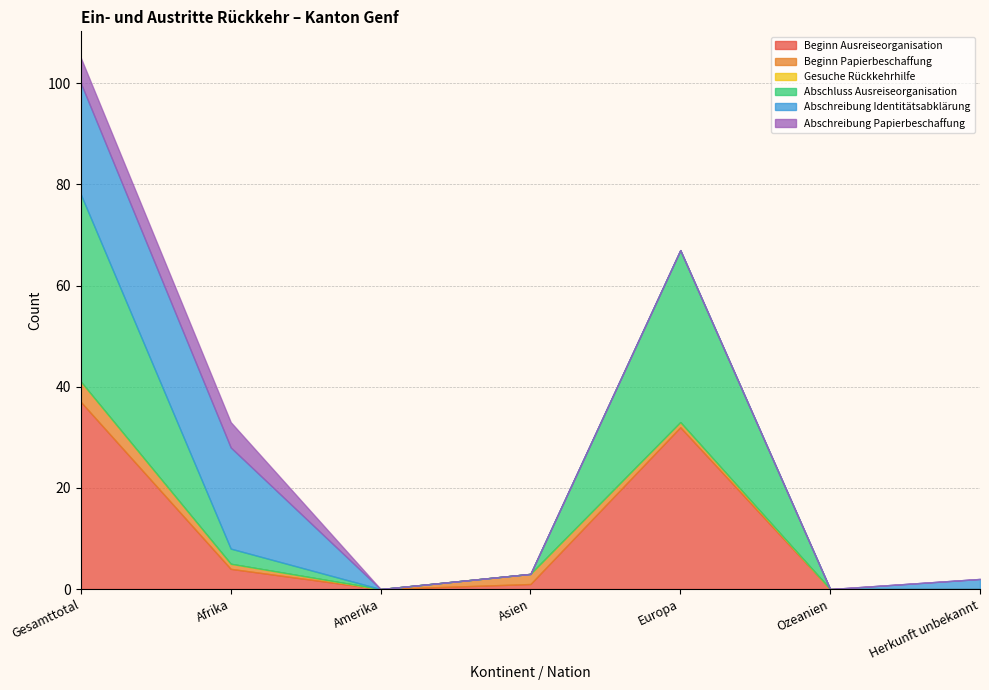

Which has a higher value, Amerika or Europa?

Europa